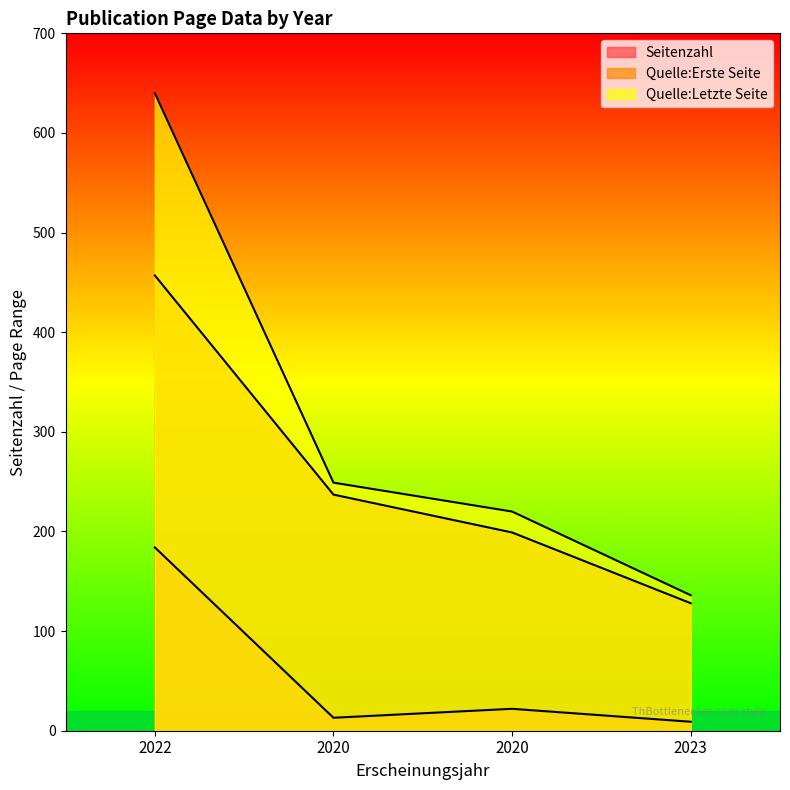

How many Quelle:Erste Seite values are between 199 and 457?

3